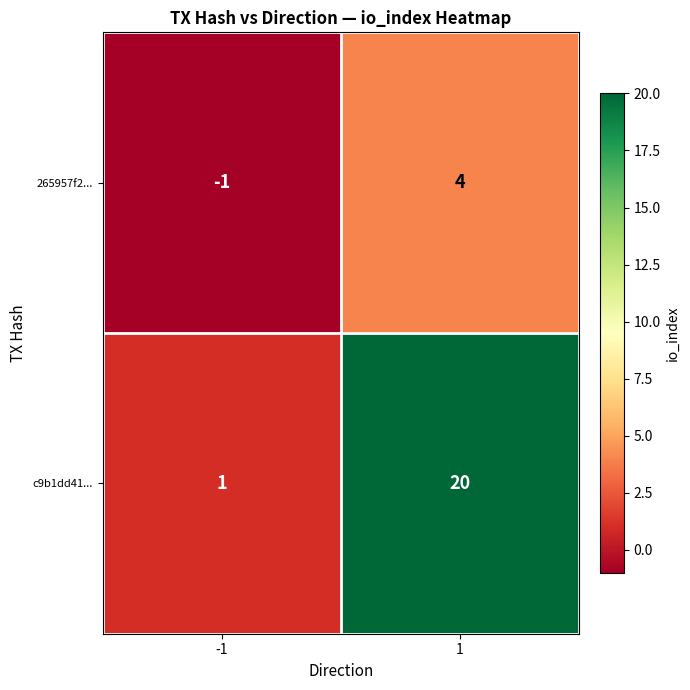

What is the sum of the 265957f2... values at 1 and -1?

3